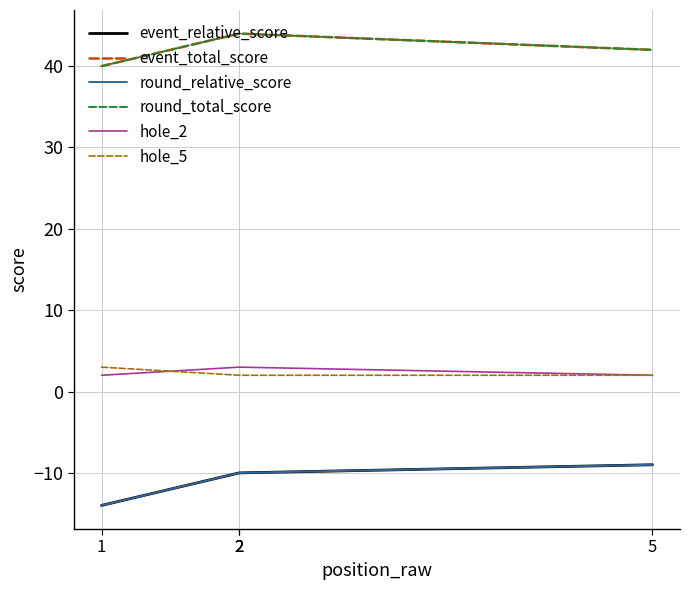

The value of event_total_score at 2 is 26. True or false?

False